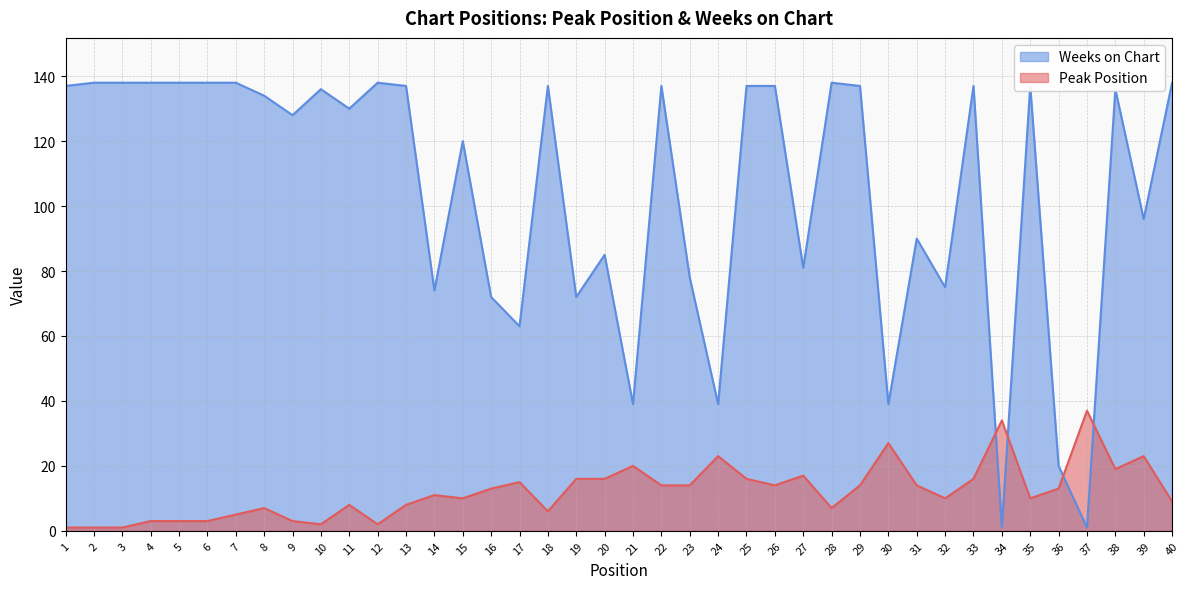

What are all the series names shown in the legend?

Peak Position, Weeks on Chart